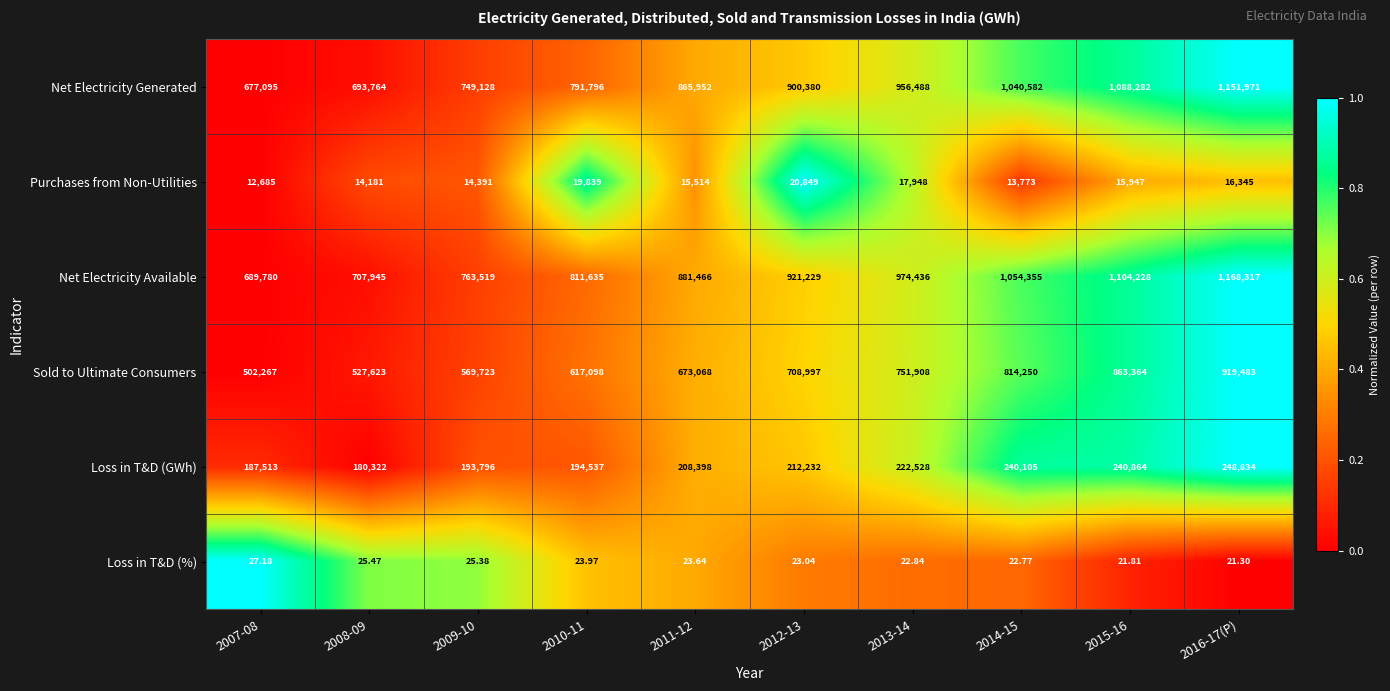

Rank the series at 2008-09 from lowest to highest value.

Loss in T&D (%), Purchases from Non-Utilities, Loss in T&D (GWh), Sold to Ultimate Consumers, Net Electricity Generated, Net Electricity Available